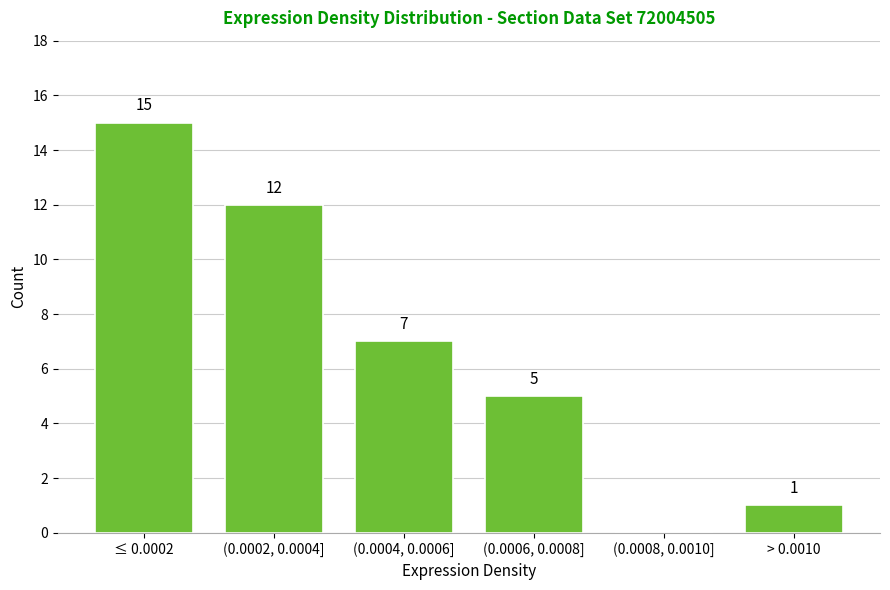

Reading right to left, list all the values displayed in this chart.

> 0.0010=1	(0.0008, 0.0010]=0	(0.0006, 0.0008]=5	(0.0004, 0.0006]=7	(0.0002, 0.0004]=12	≤ 0.0002=15